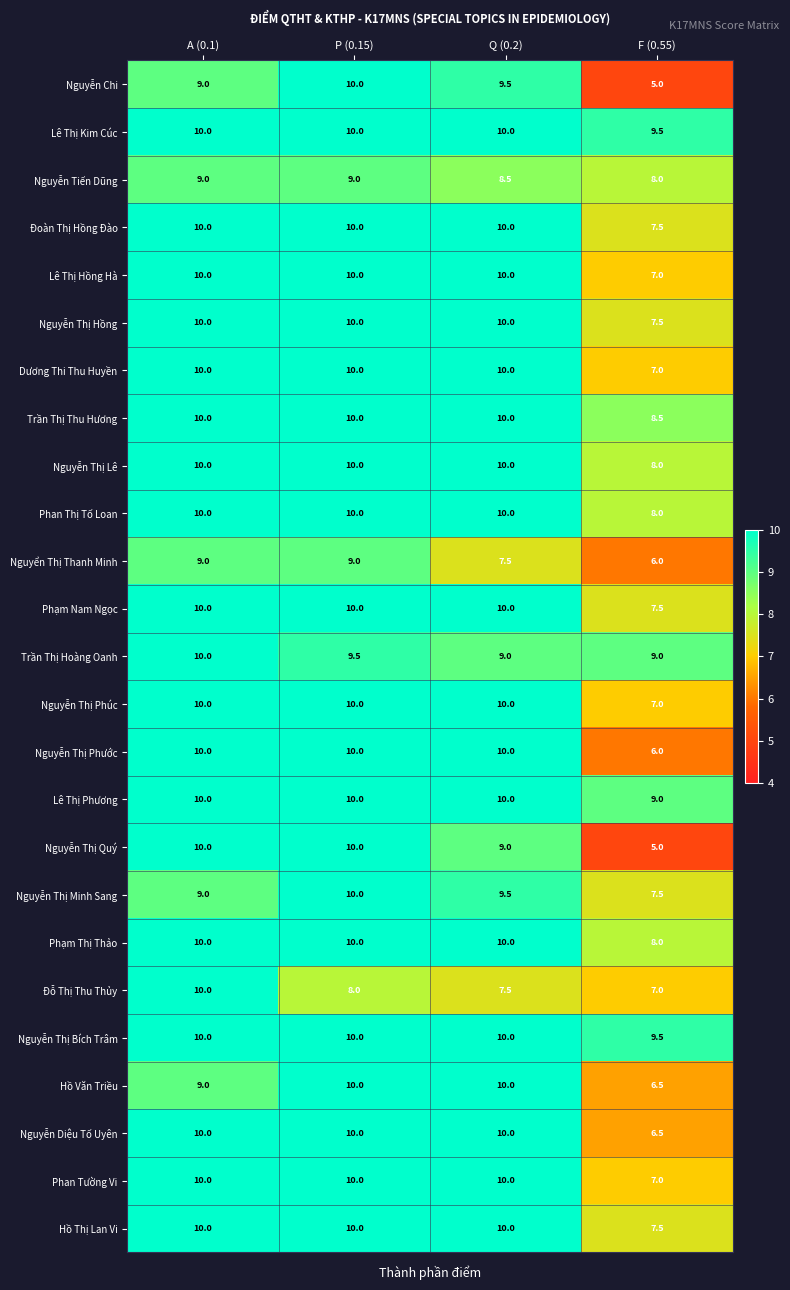

At which label is Đoàn Thị Hồng Đào closest to 8?

F (0.55)